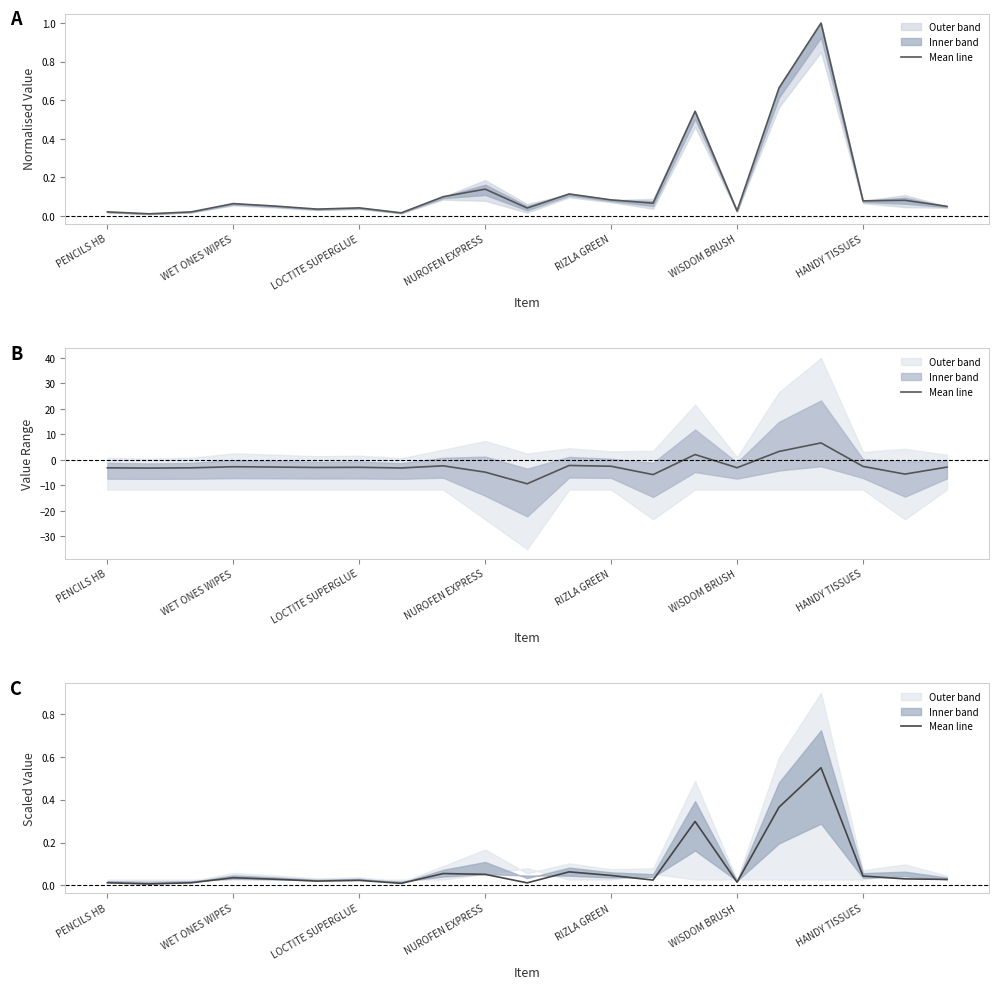

True or false: the data shows 0.7 at 16.

False